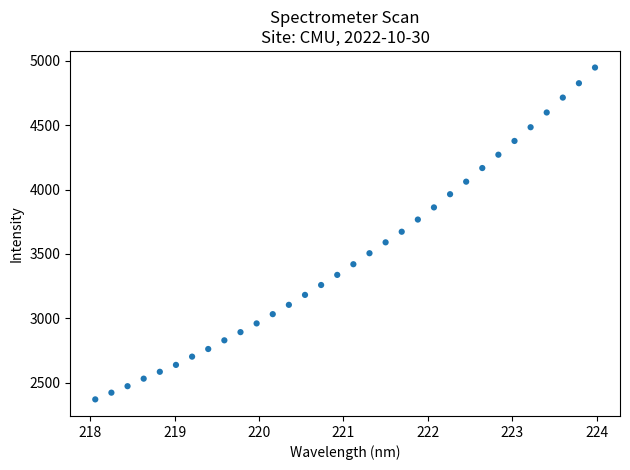

What is the range of Y values (max minus min)?

2577.4